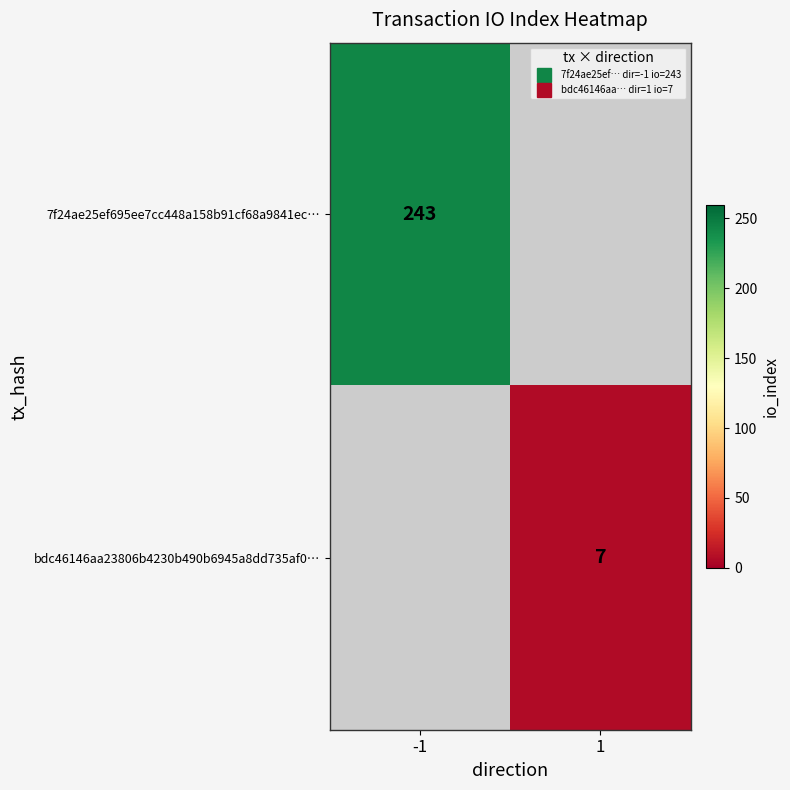

What is the lowest value of the 7f24ae25ef695ee7cc448a158b91cf68a9841ec… series?

243.0